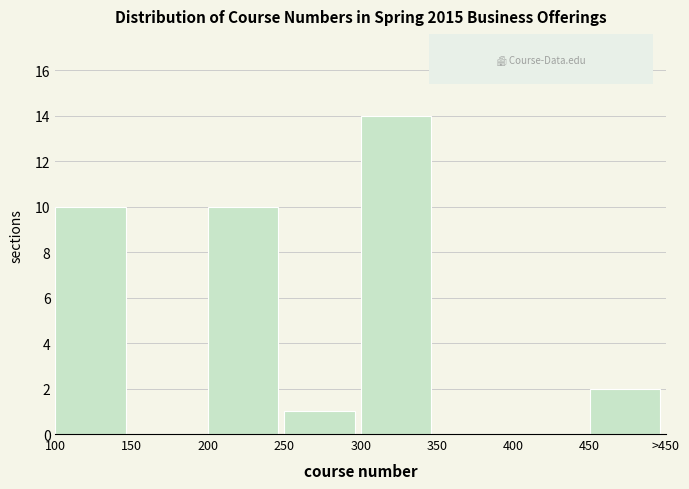

Reading left to right, what are all the values shown in this chart?

100=10	150=0	200=10	250=1	300=14	350=0	400=0	450=2